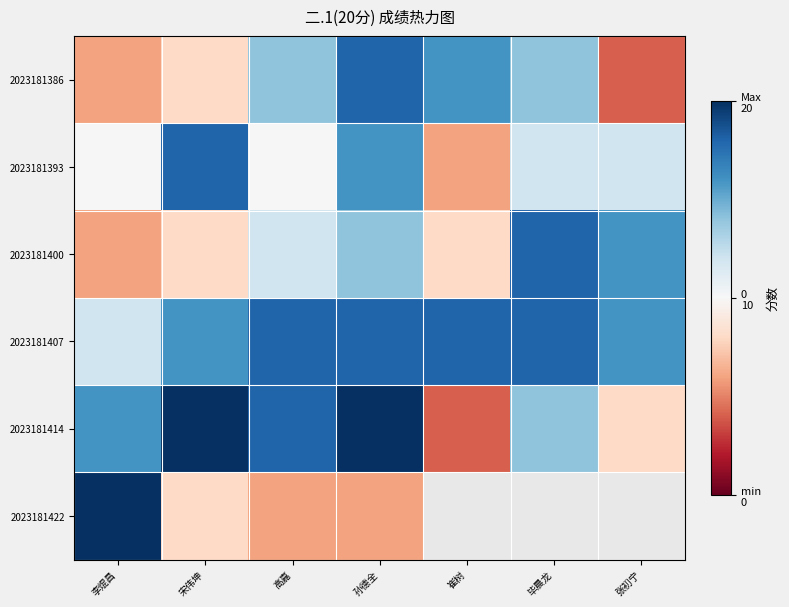

List the series in order of their peak value, lowest first.

2023181386, 2023181393, 2023181400, 2023181407, 2023181414, 2023181422